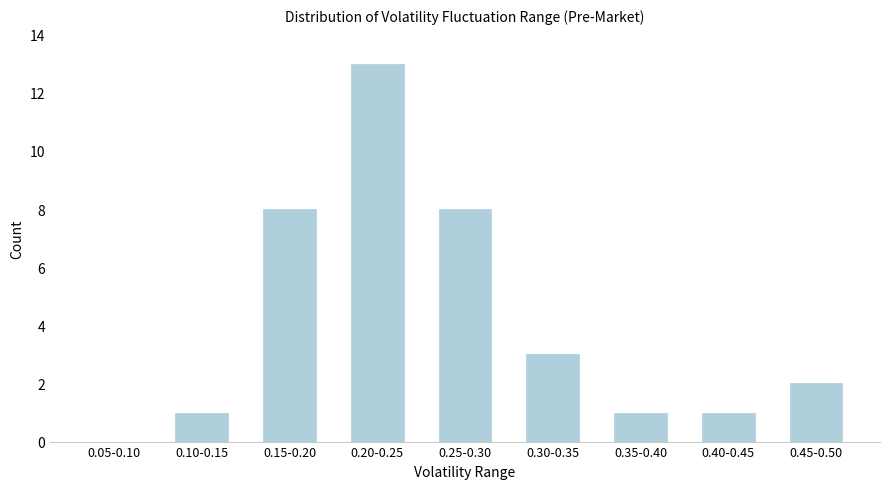

Reading left to right, list all the values displayed in this chart.

0.05-0.10=0	0.10-0.15=1	0.15-0.20=8	0.20-0.25=13	0.25-0.30=8	0.30-0.35=3	0.35-0.40=1	0.40-0.45=1	0.45-0.50=2